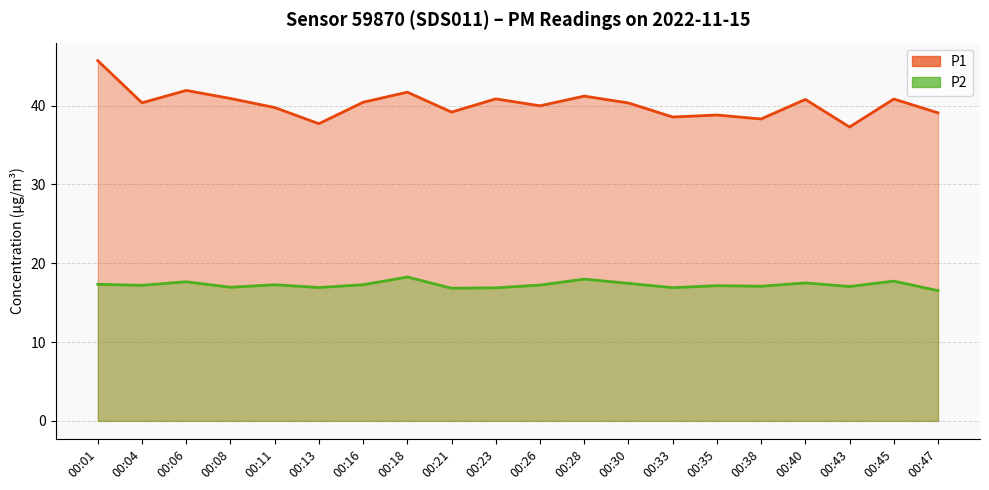

List the series in order of their peak value, lowest first.

P2, P1